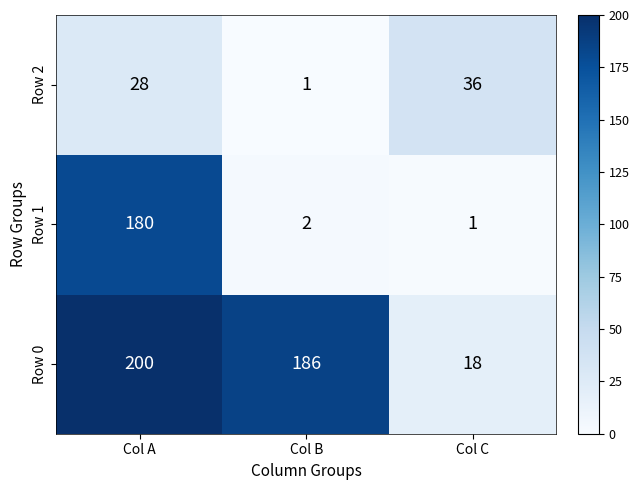

Which category has the lowest value in the Row 2 series?

Col B